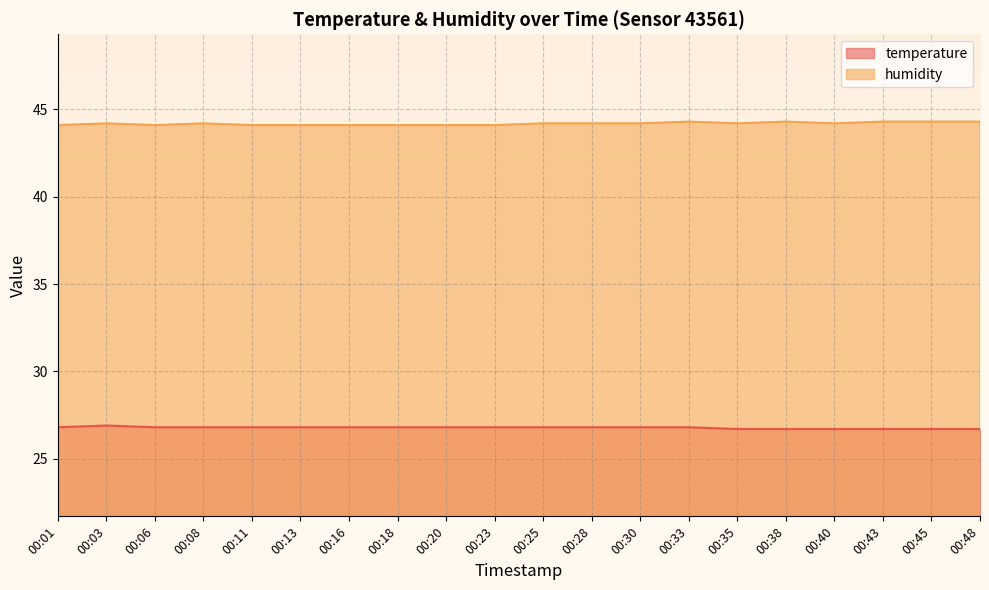

Count the number of data series in this chart.

2